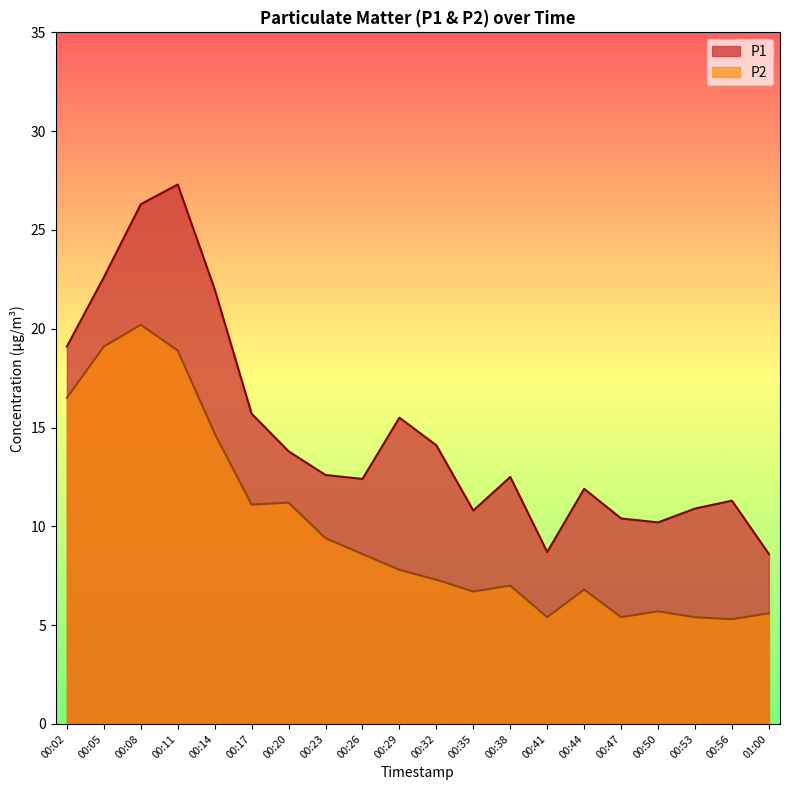

Does the chart have visible grid lines?

No